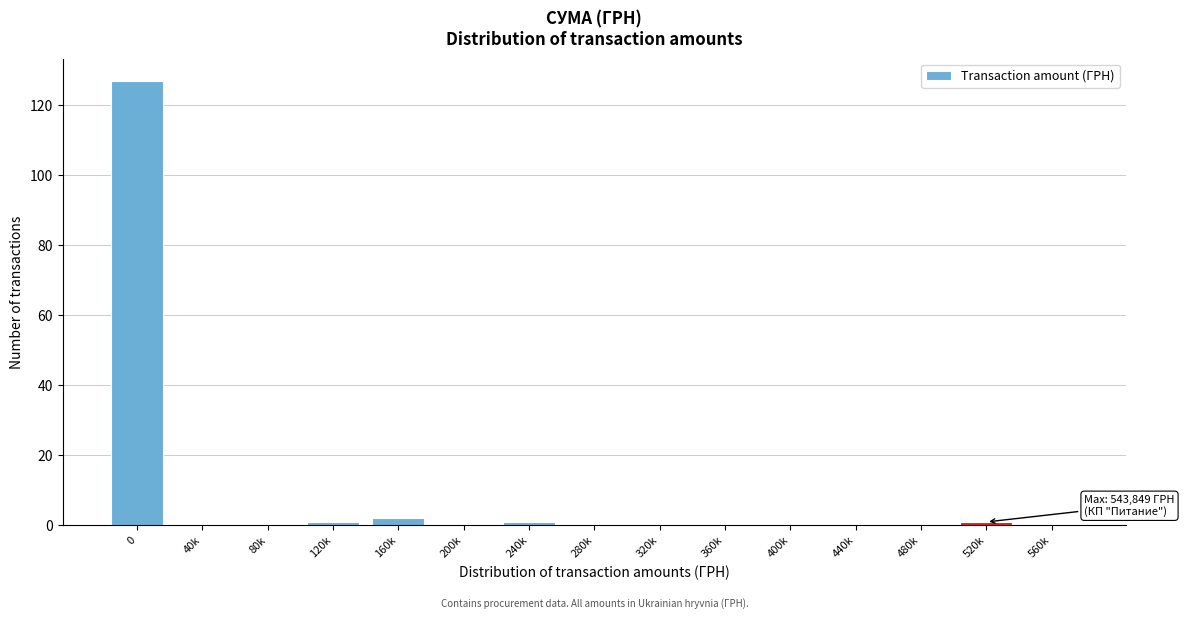

Reading left to right, transcribe all the data shown in this chart.

0=127	40k=0	80k=0	120k=1	160k=2	200k=0	240k=1	280k=0	320k=0	360k=0	400k=0	440k=0	480k=0	520k=1	560k=0